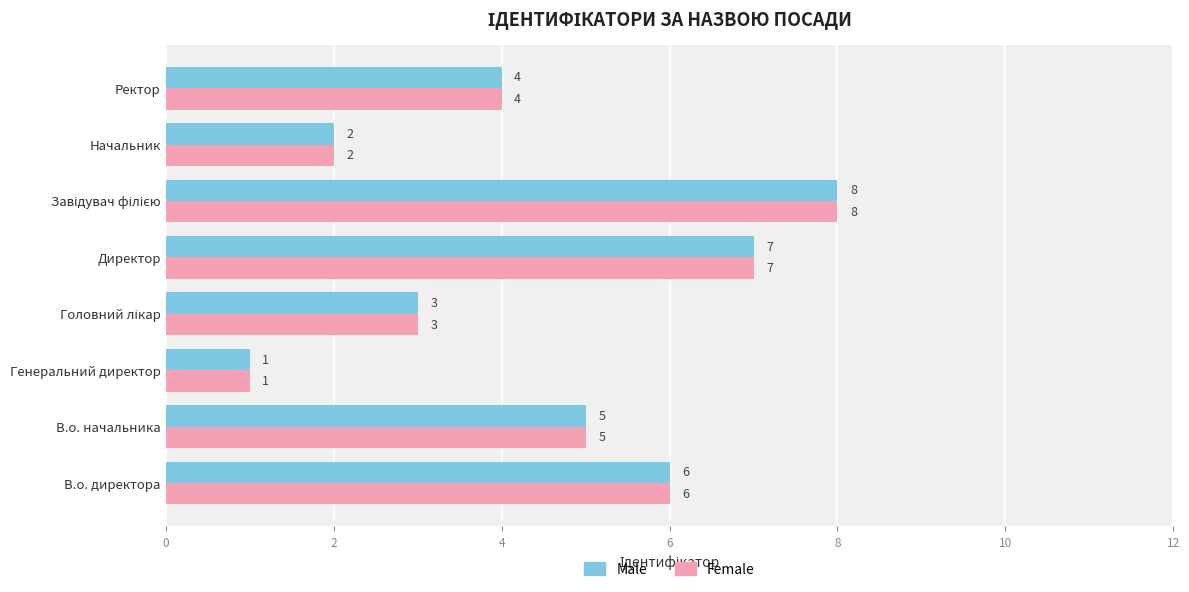

Count the Female values in the range 3 to 7.

5